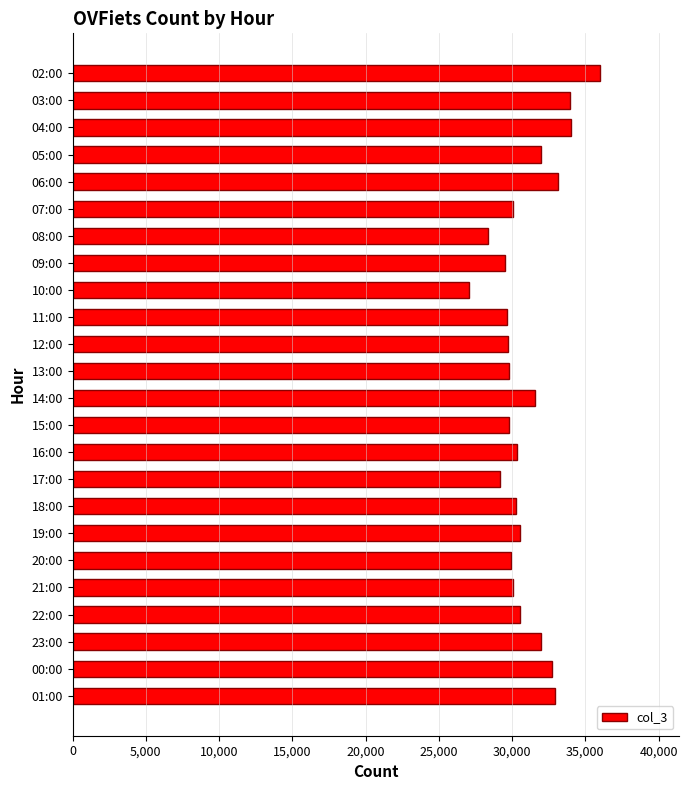

Approximately how many times larger is the value at 06:00 compared to 01:00?

1.0